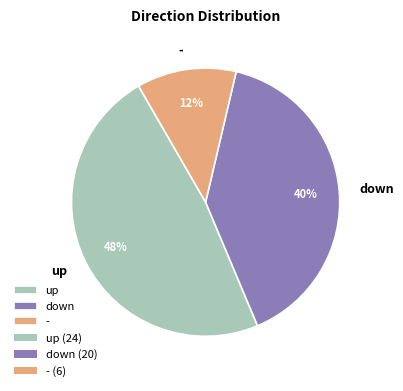

Which has a higher value, up or -?

up